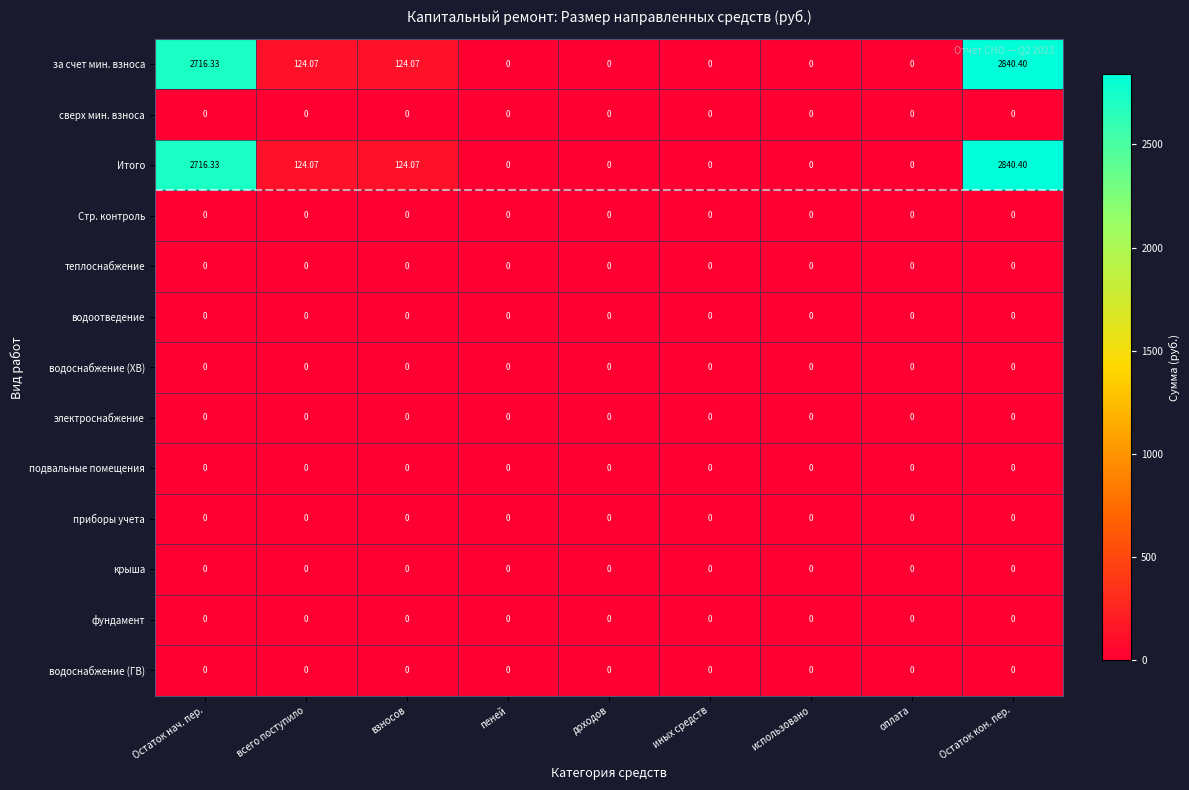

Is the value of за счет мин. взноса at Остаток кон. пер. greater than the value of водоснабжение (ГВ) at Остаток кон. пер.?

Yes